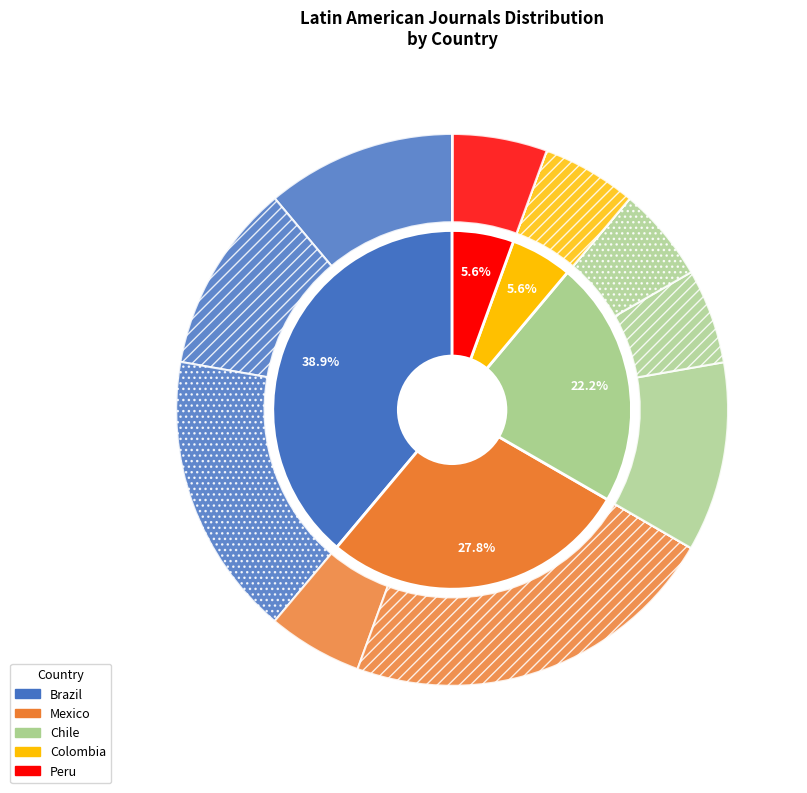

To the nearest percent, what portion does Chile represent?

22%